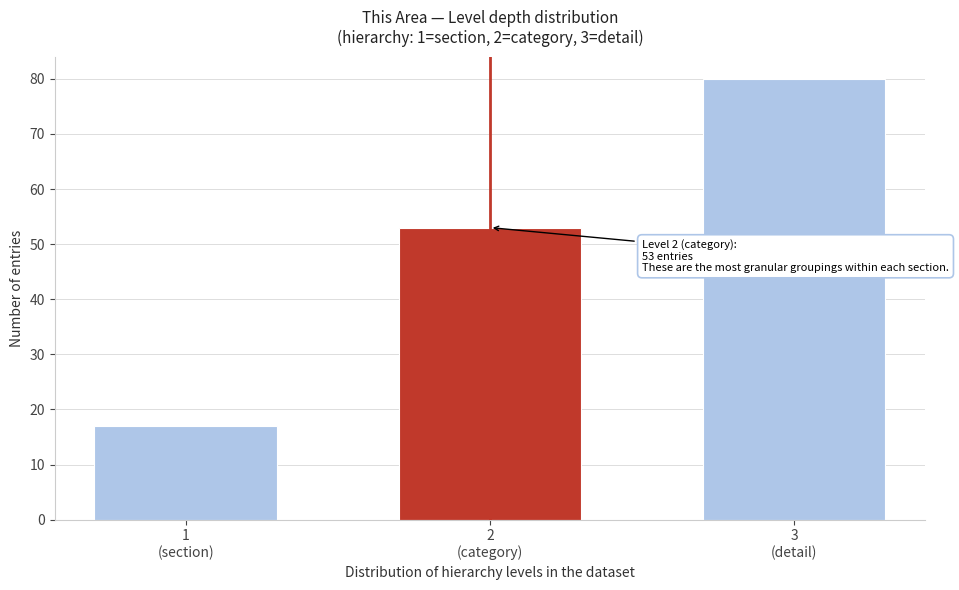

Reading left to right, what are all the values shown in this chart?

17	53	80